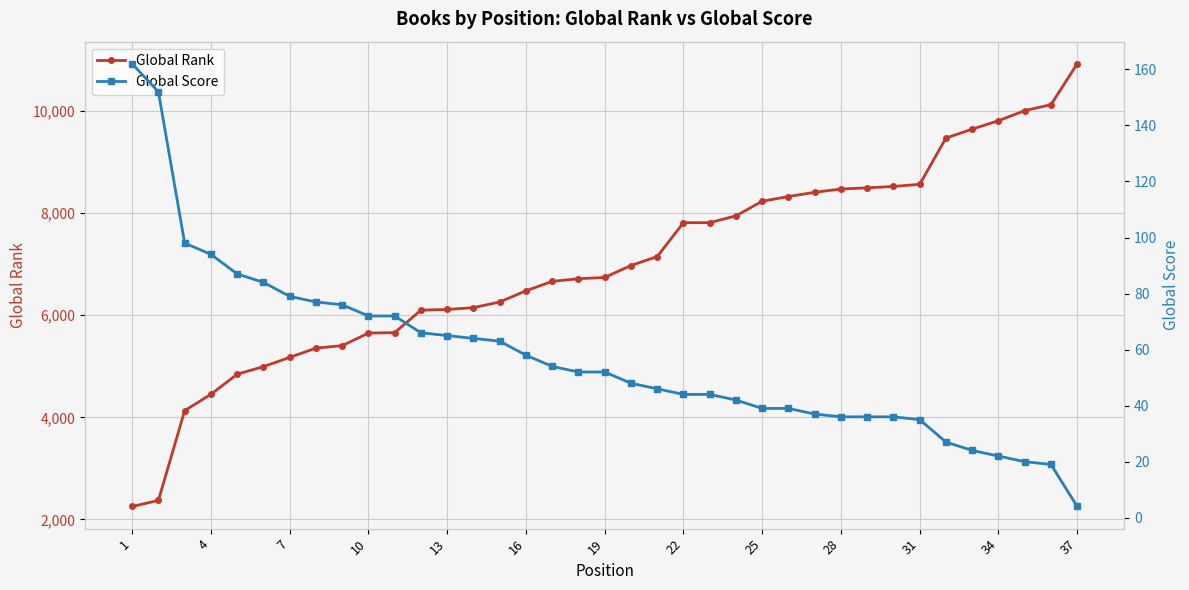

How many data points in Global Rank are less than 6741?

18